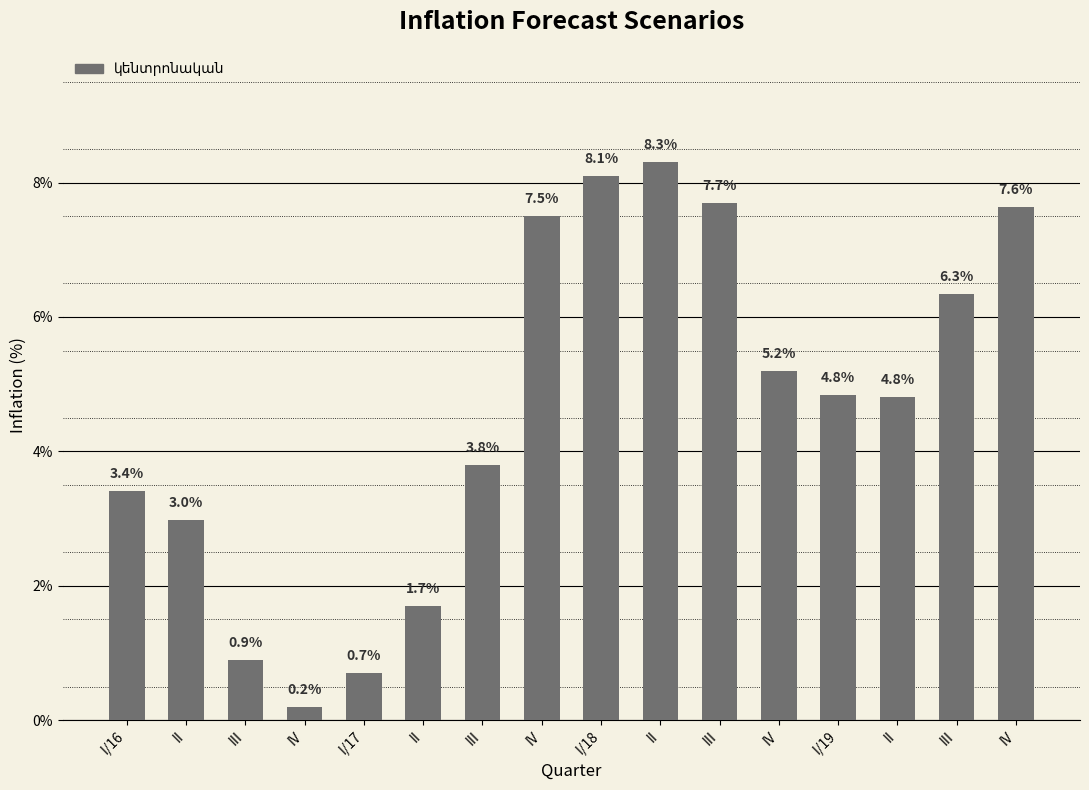

Rank the categories by value from lowest to highest.

IV, I/17, III, II, II, I/16, III, II, I/19, IV, III, IV, IV, III, I/18, II